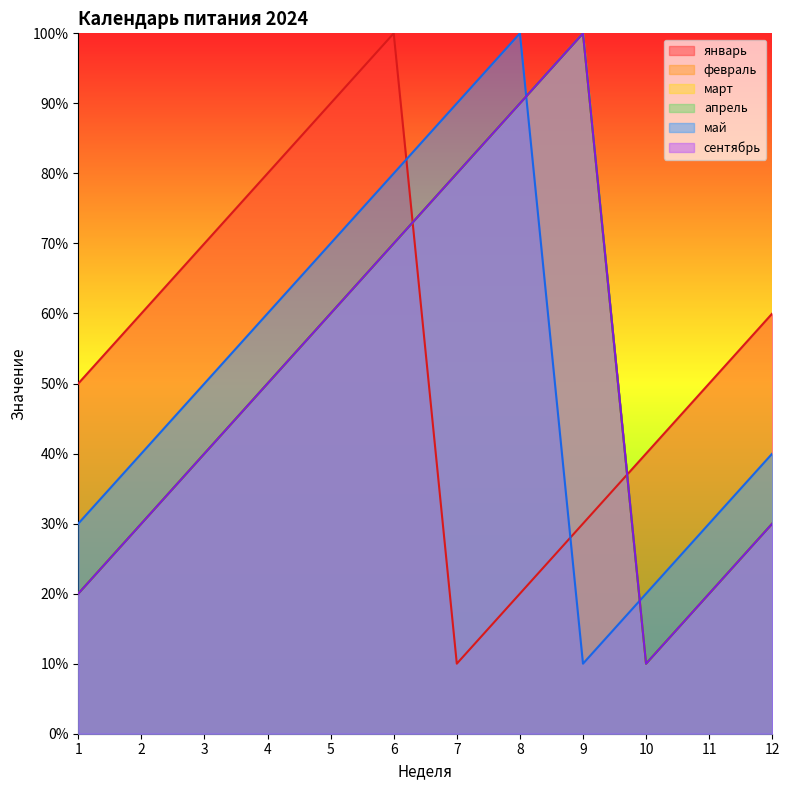

Reading right to left, extract all data points from this chart.

январь: 60	50	40	30	20	10	100	90	80	70	60	50
февраль: 30	20	10	100	90	80	70	60	50	40	30	20
март: 30	20	10	100	90	80	70	60	50	40	30	20
апрель: 30	20	10	100	90	80	70	60	50	40	30	20
май: 40	30	20	10	100	90	80	70	60	50	40	30
сентябрь: 30	20	10	100	90	80	70	60	50	40	30	20